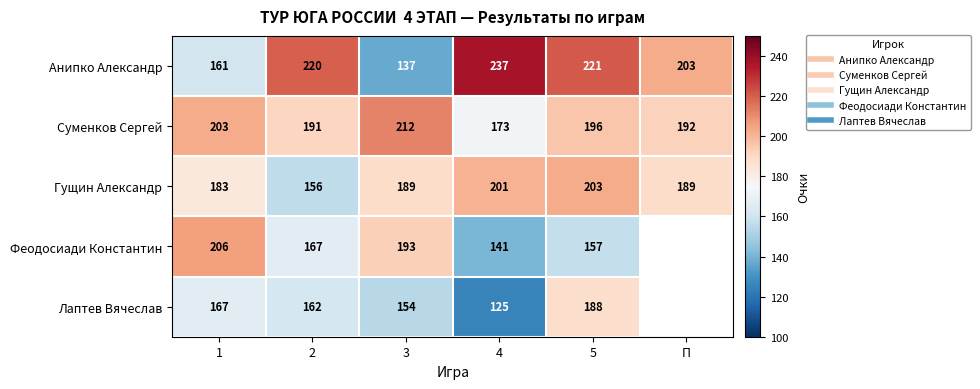

At which label does Феодосиади Константин first exceed 193?

1